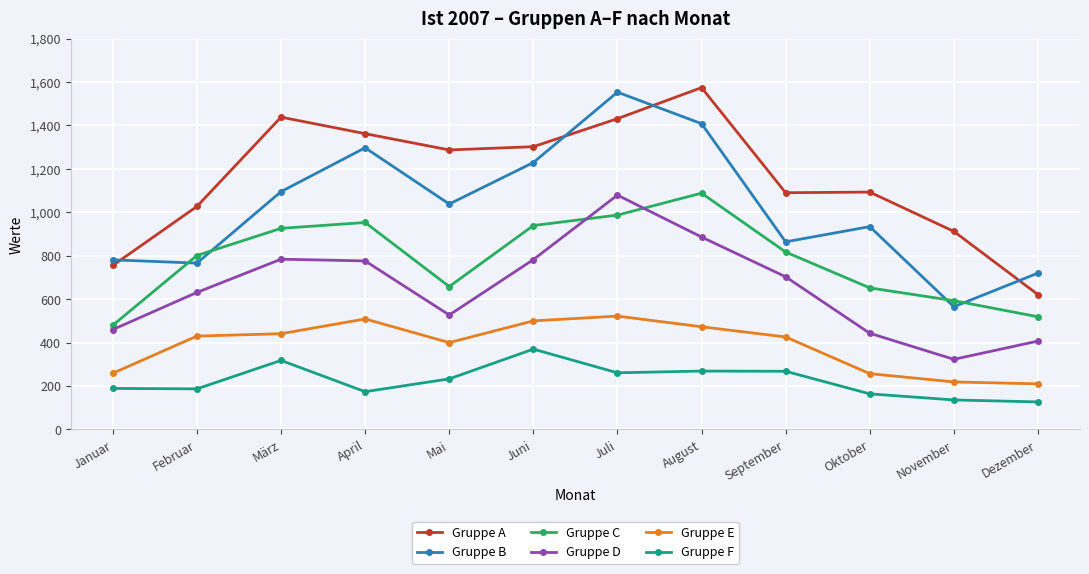

How many values in the Gruppe D series are below 703?

6